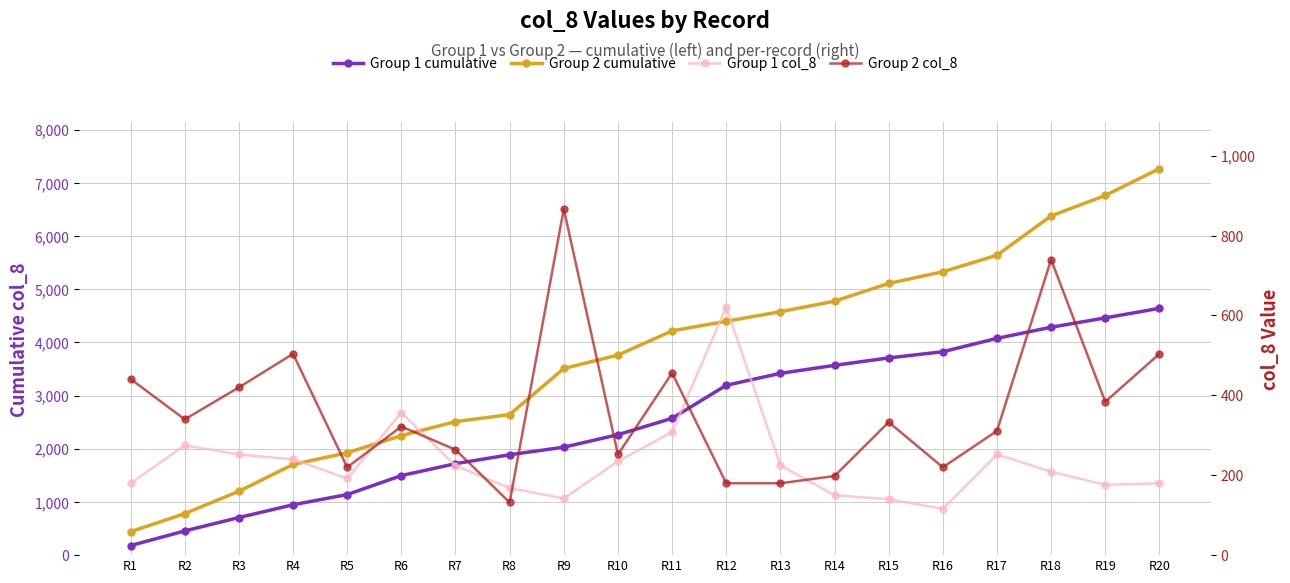

What is the difference between the Group 2 cumulative values at R1 and R8?

2202